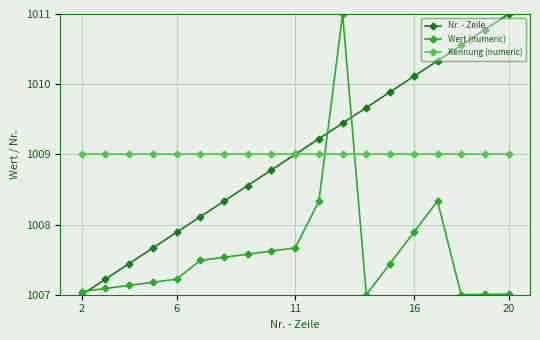

After their last crossing, which series has the higher values: Wert (numeric) or Nr. - Zeile?

Nr. - Zeile